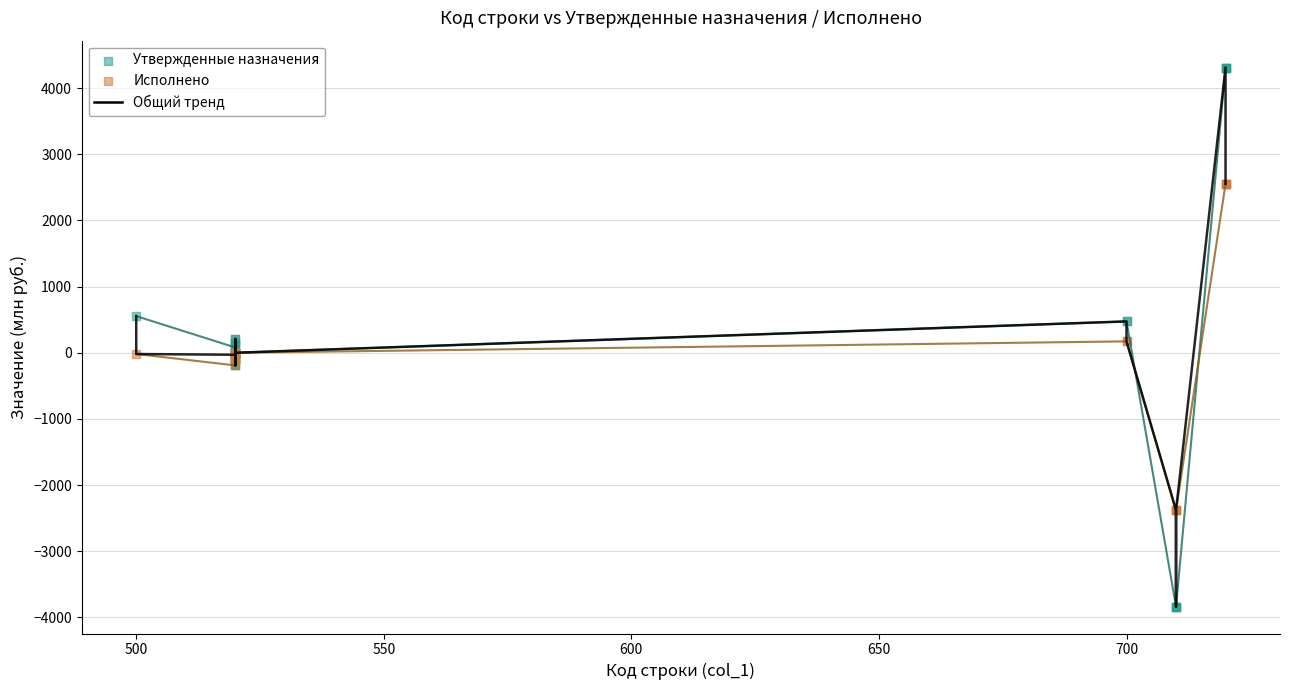

Which series reaches the minimum Y coordinate?

Утвержденные назначения